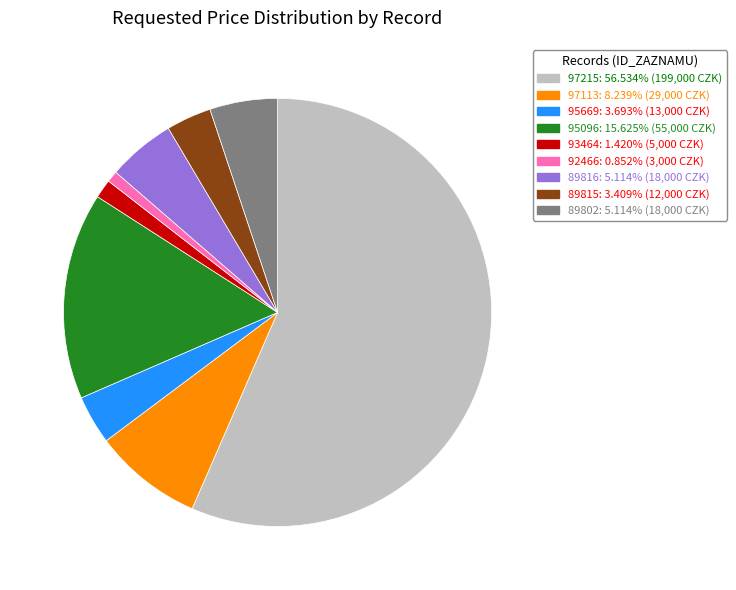

Count the number of slices in the pie.

9